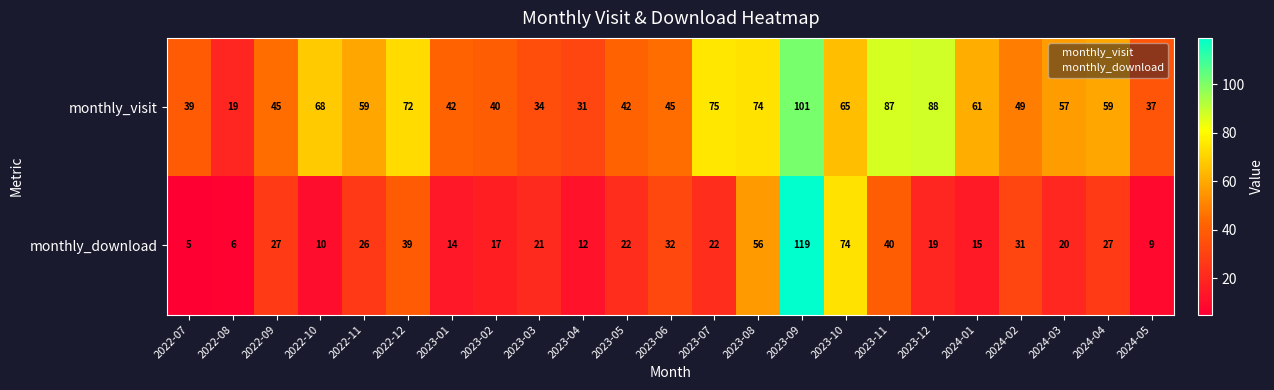

What is the approximate value of monthly_download at 2023-12, to the nearest 5?

20